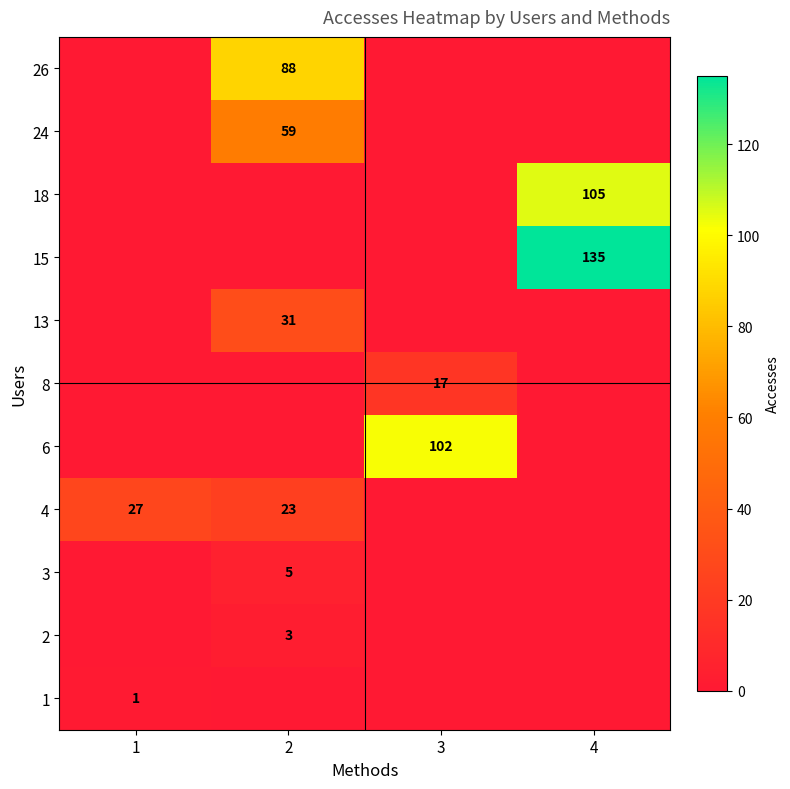

The 13 series shows 31 at 2. True or false?

True